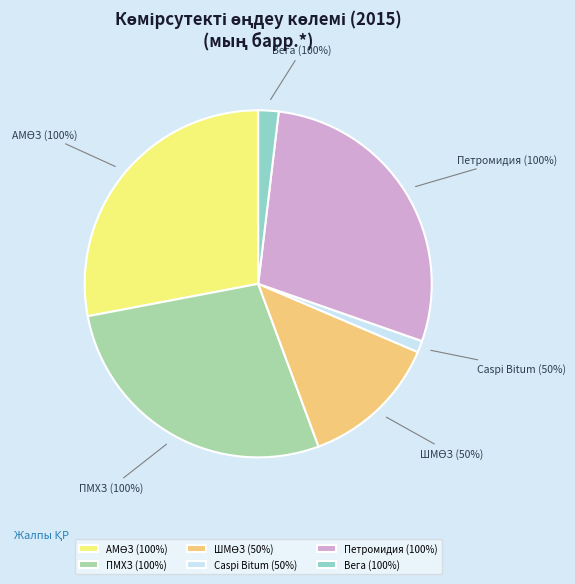

Count the number of slices in the pie.

6